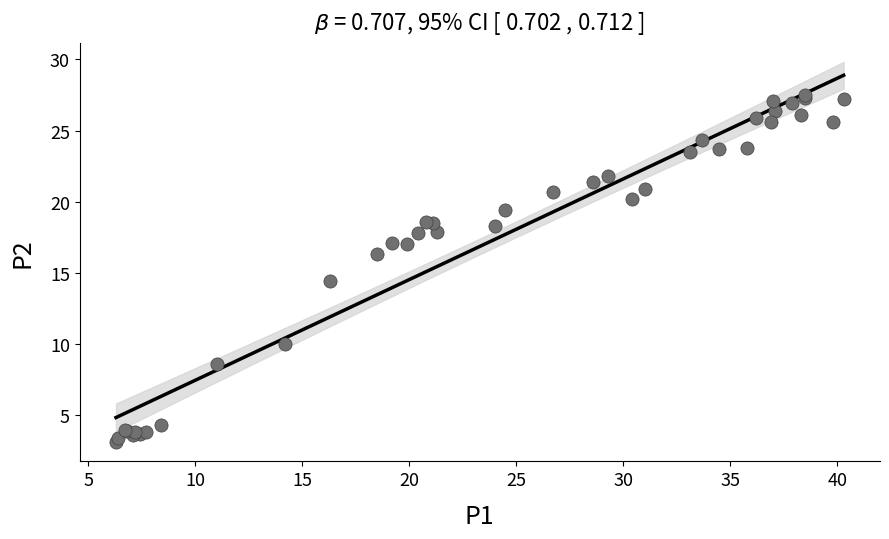

What Y value in the scatter plot is closest to 15?

14.4